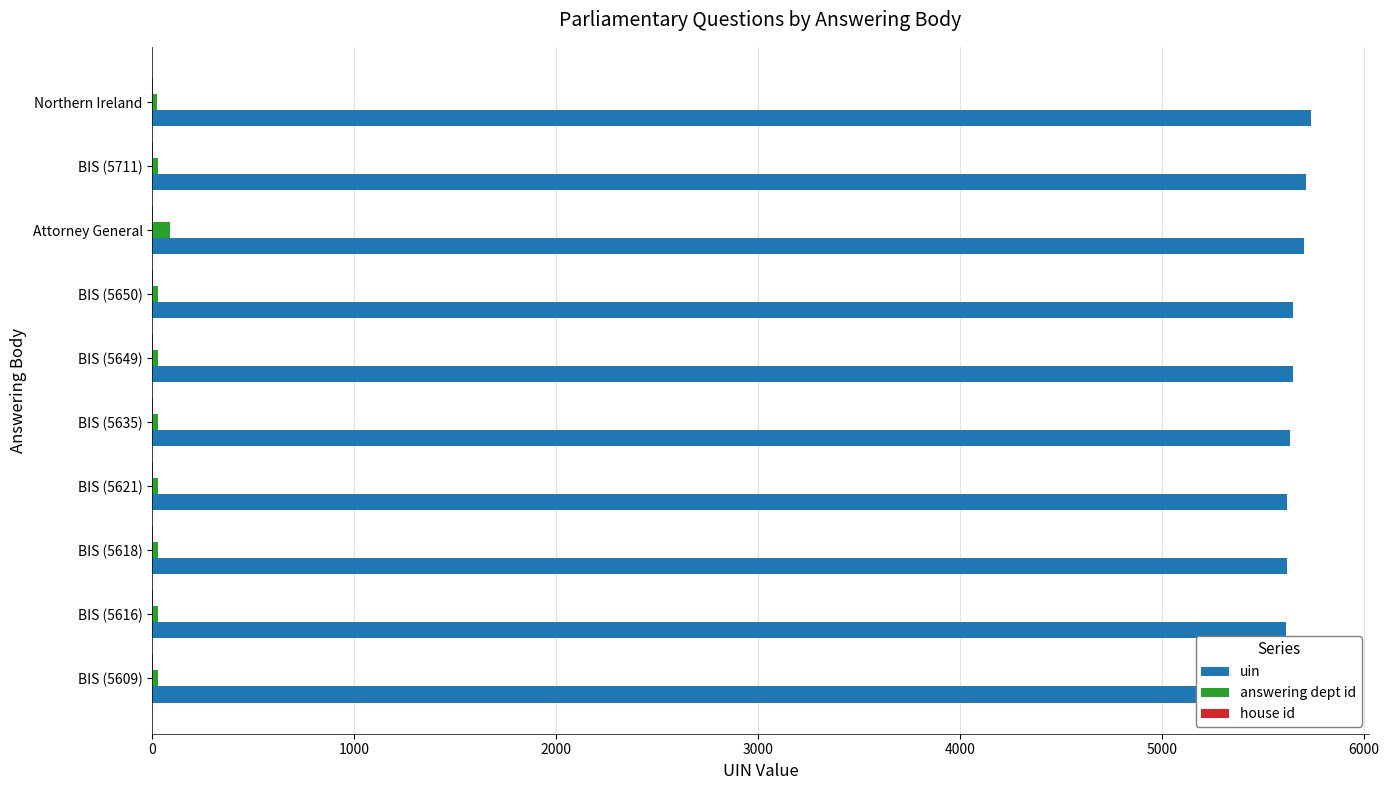

Count the number of data series in this chart.

3